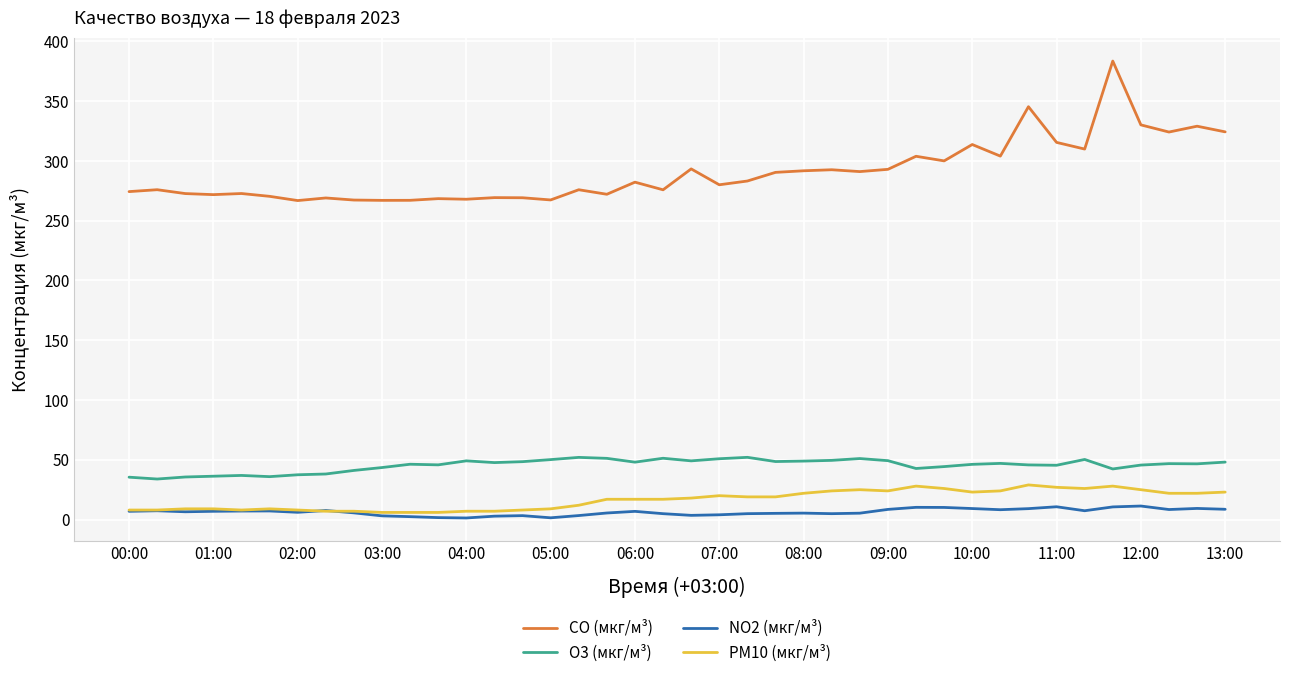

Which series has the largest range (max minus min)?

CO (мкг/м³)